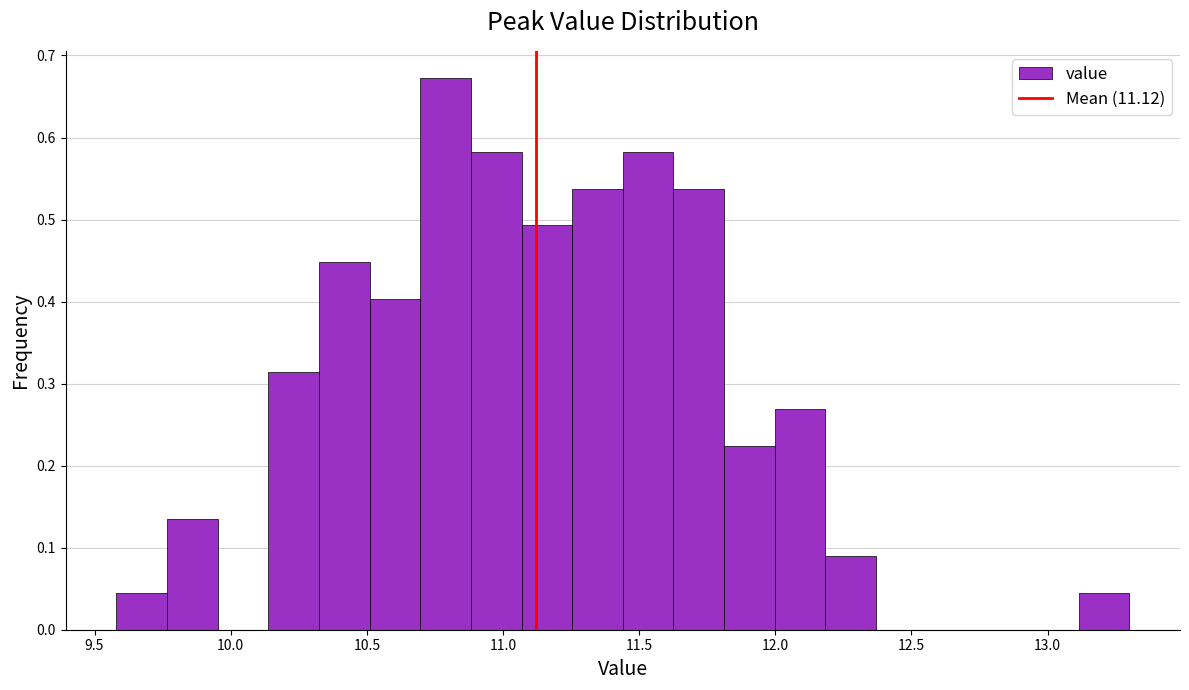

Around what value on the x-axis is the tallest bar? Give the approximate position of its centre, as read against the axis.

10.80